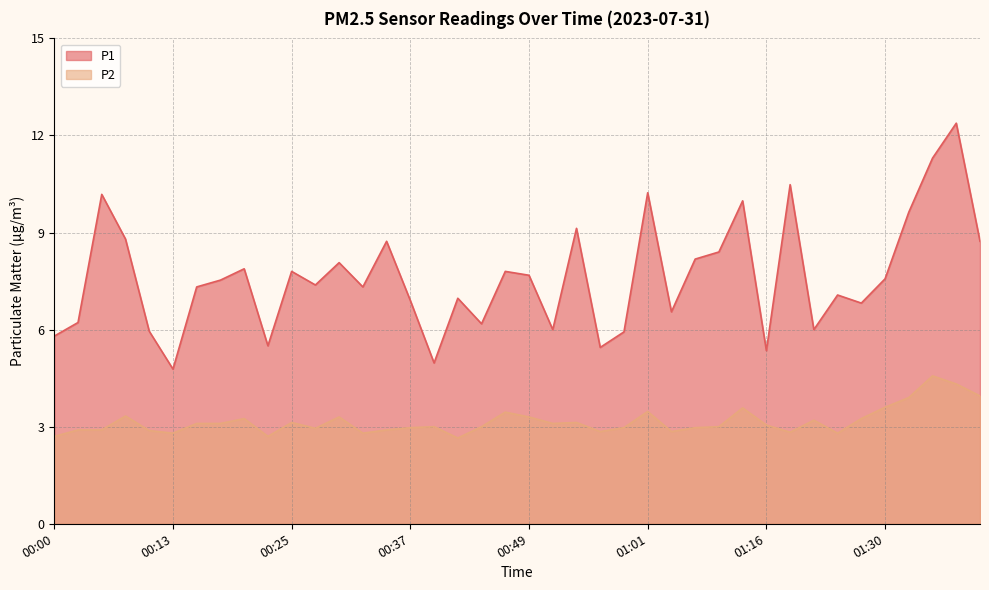

Where is P1 nearest to the value 8?

00:30